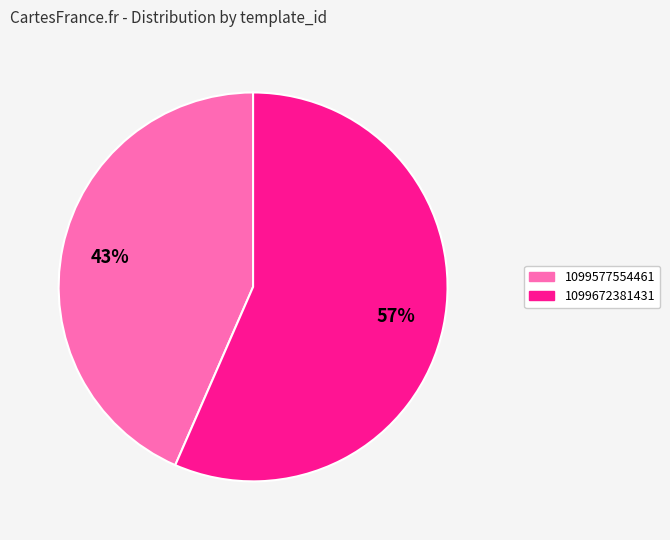

What percentage is the 1099672381431 slice, to the nearest percent?

57%